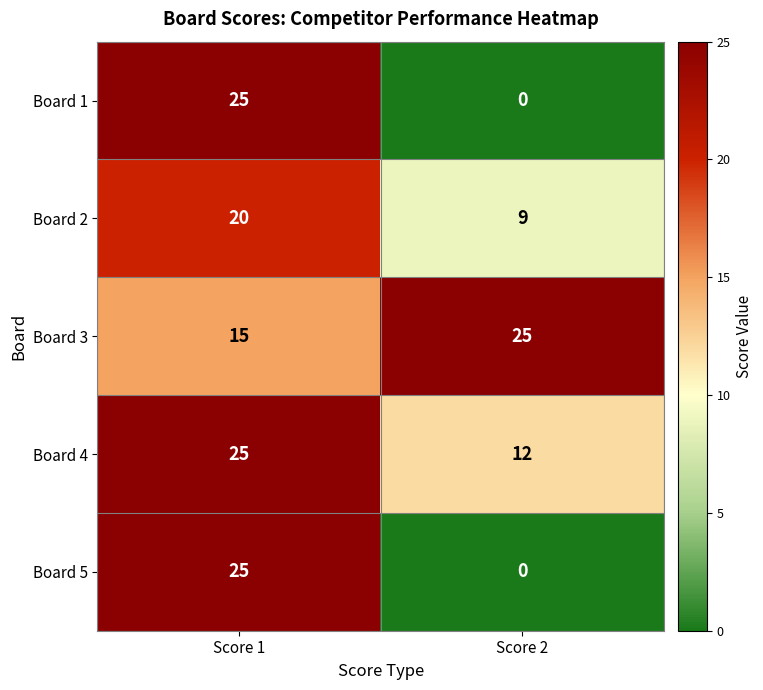

Reading left to right, list all the values displayed in this chart.

Board 1: Score 1=25	Score 2=0
Board 2: Score 1=20	Score 2=9
Board 3: Score 1=15	Score 2=25
Board 4: Score 1=25	Score 2=12
Board 5: Score 1=25	Score 2=0